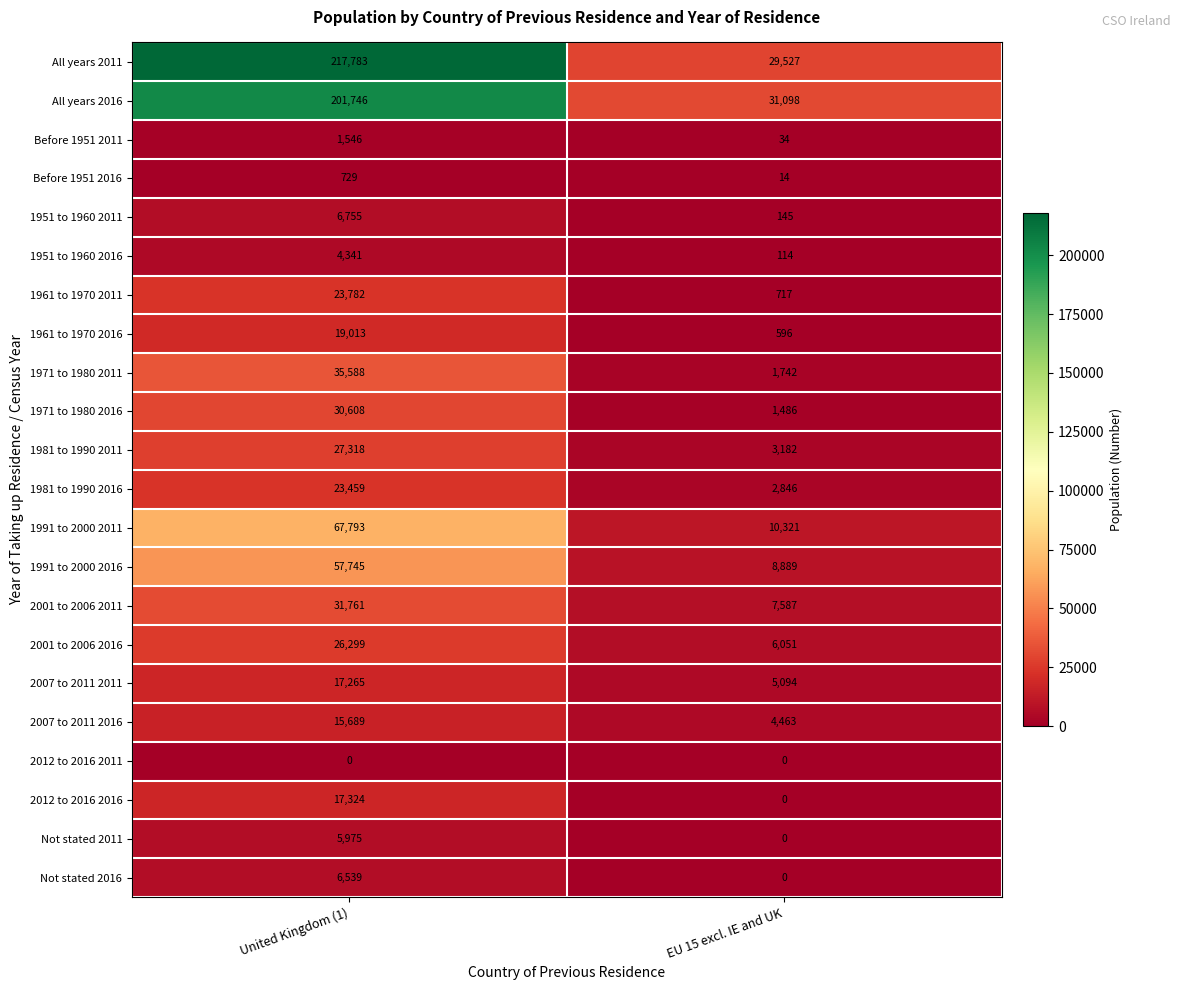

What is the maximum value shown in the chart?

217783